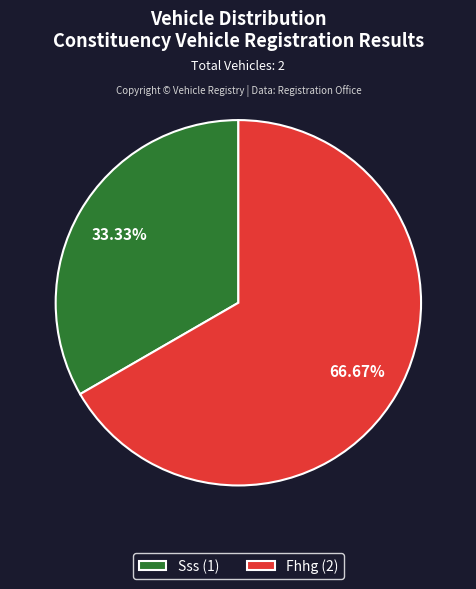

To the nearest percent, what percentage of the pie is Fhhg?

67%